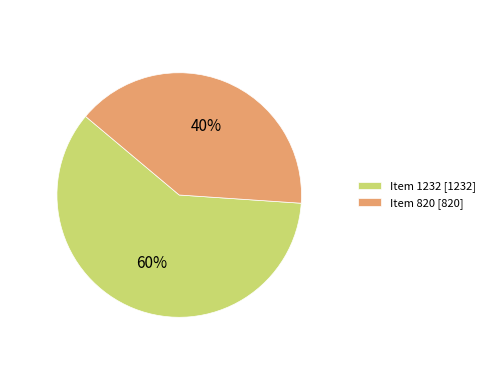

Do Item 1232 [1232] and Item 820 [820] together represent more than half of the pie?

Yes